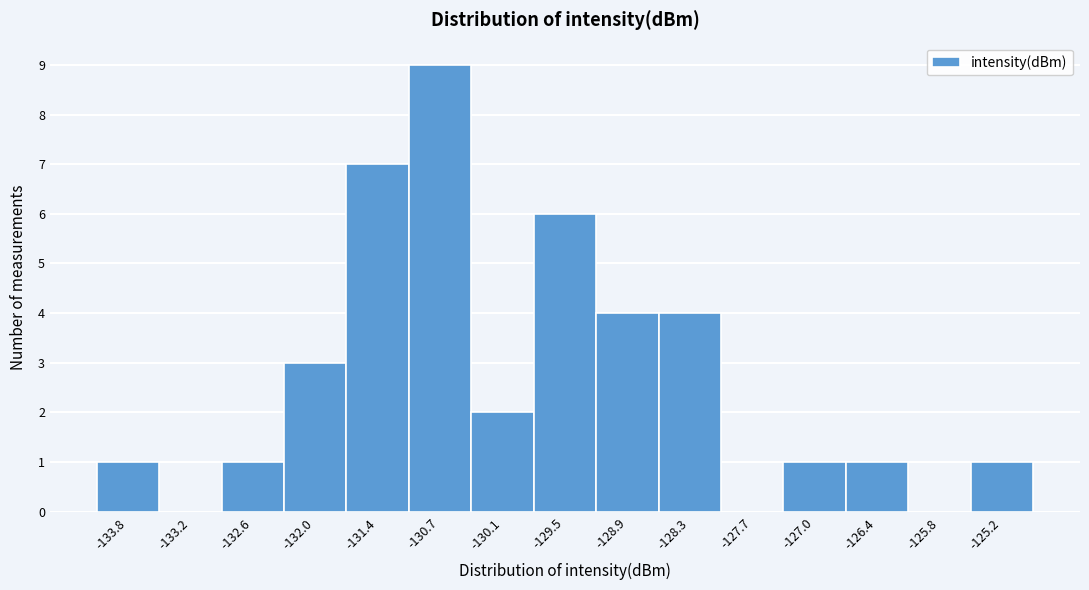

Over which range of the x-axis is the bar tallest?

-131.1 to -130.4